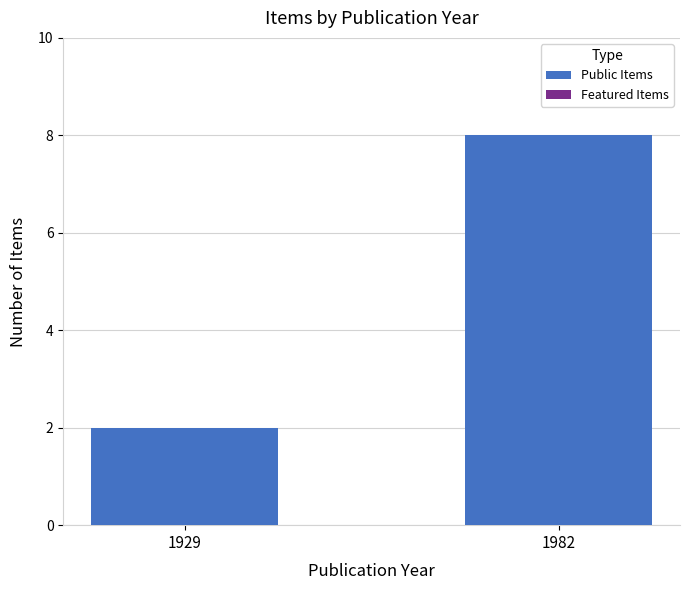

List the labels in order of value, largest first.

1982, 1929